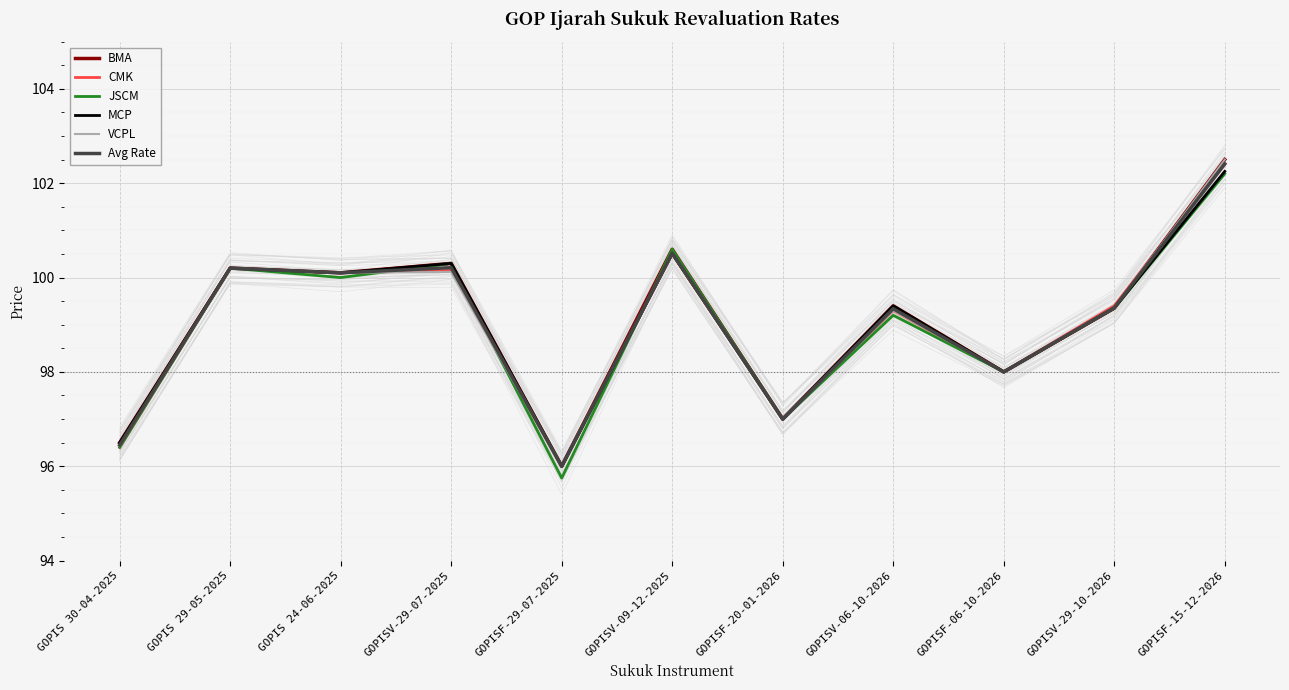

What is the sum of all BMA values?

1090.0